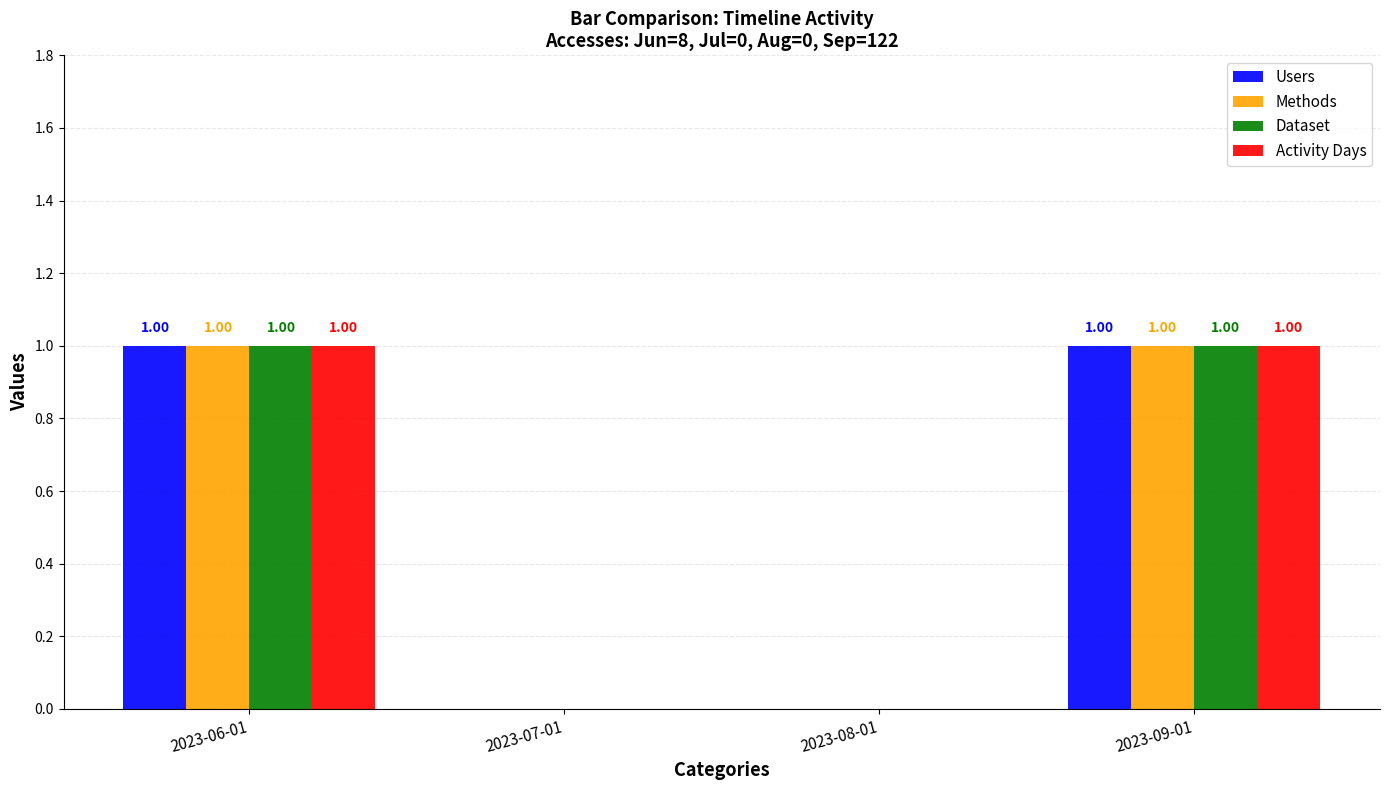

What is the total value across all series at 2023-06-01?

4